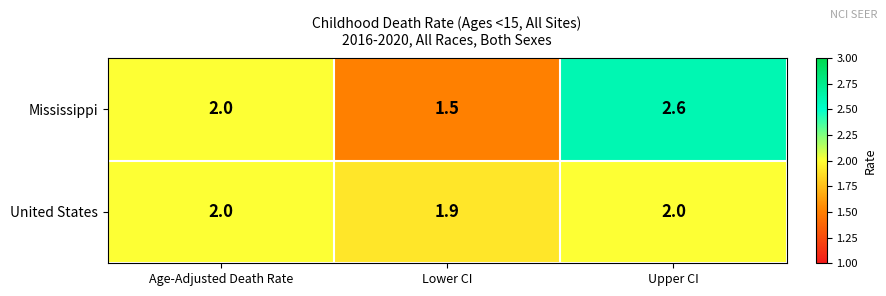

Rank the series by their average value, from highest to lowest.

Mississippi, United States